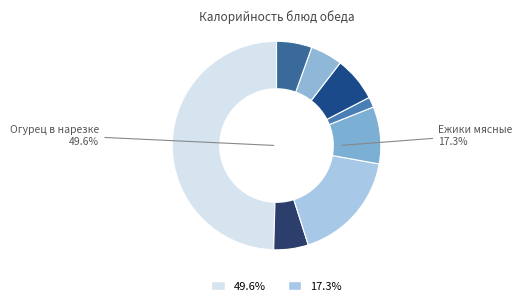

Count the number of slices in the pie.

8